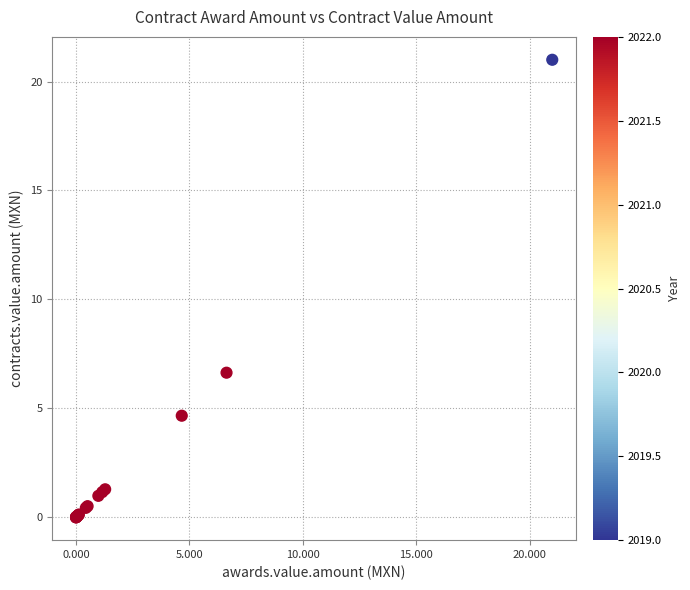

What Y value in the scatter plot is closest to 10?

6.6